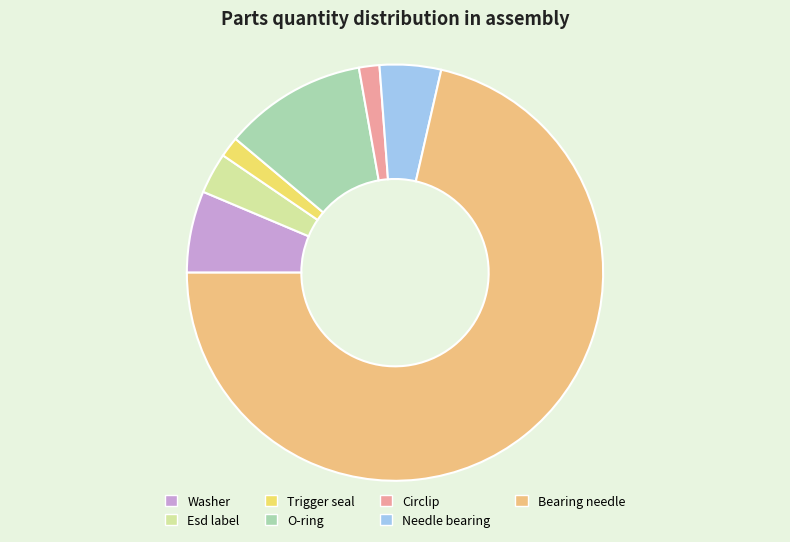

True or false: Needle bearing accounts for 5% of the total.

True